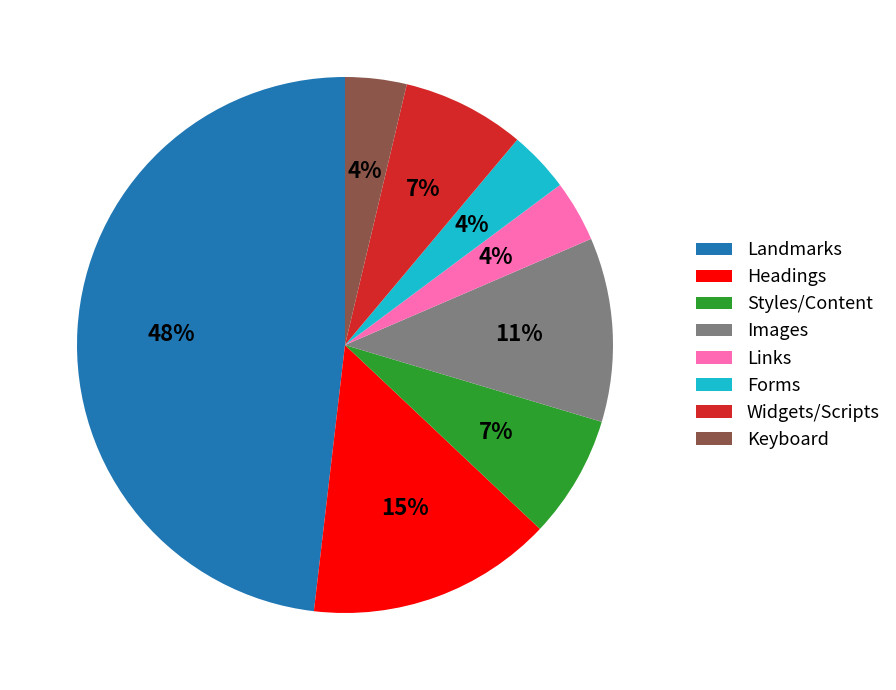

To the nearest percent, what is the difference between the largest and smallest slice percentages?

44%